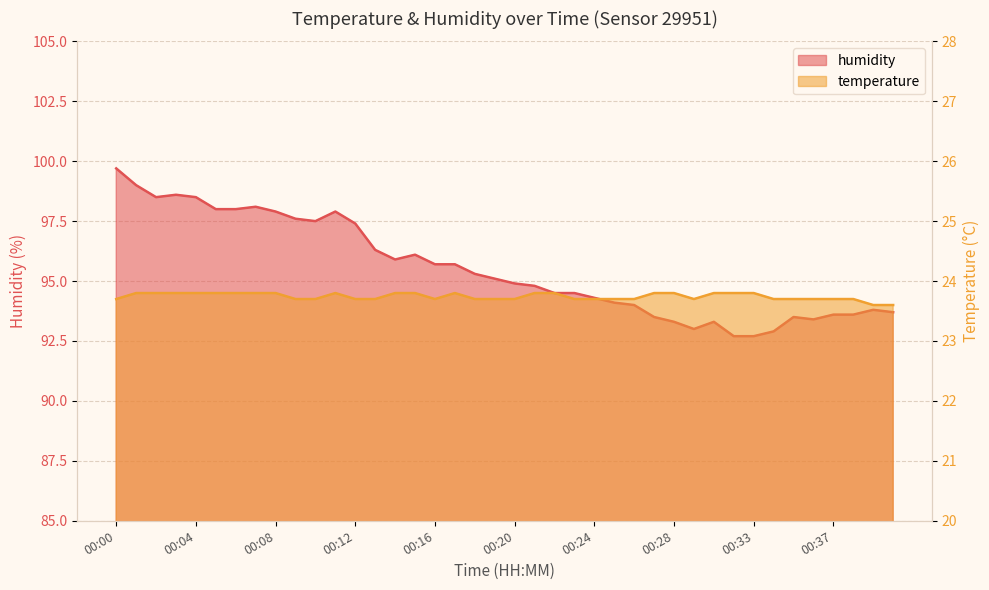

How many lines are shown in the chart?

2